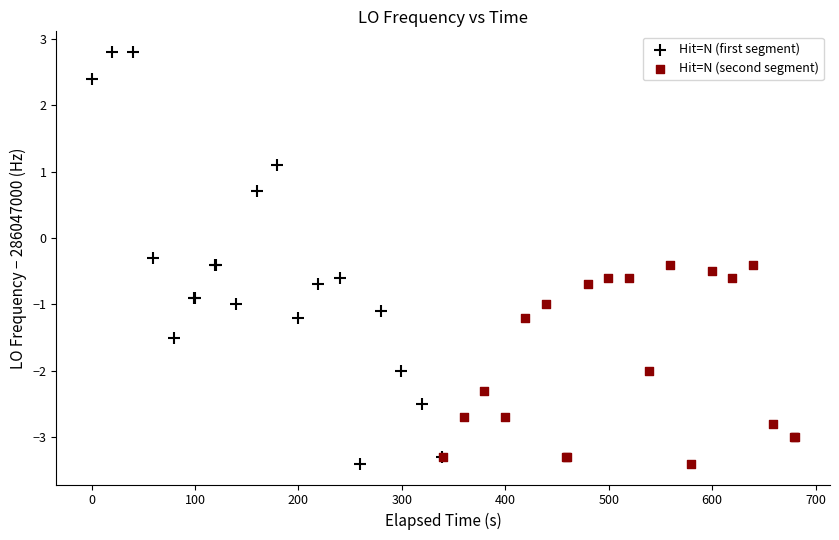

Which series has the largest Y range (max minus min)?

Hit=N (first segment)